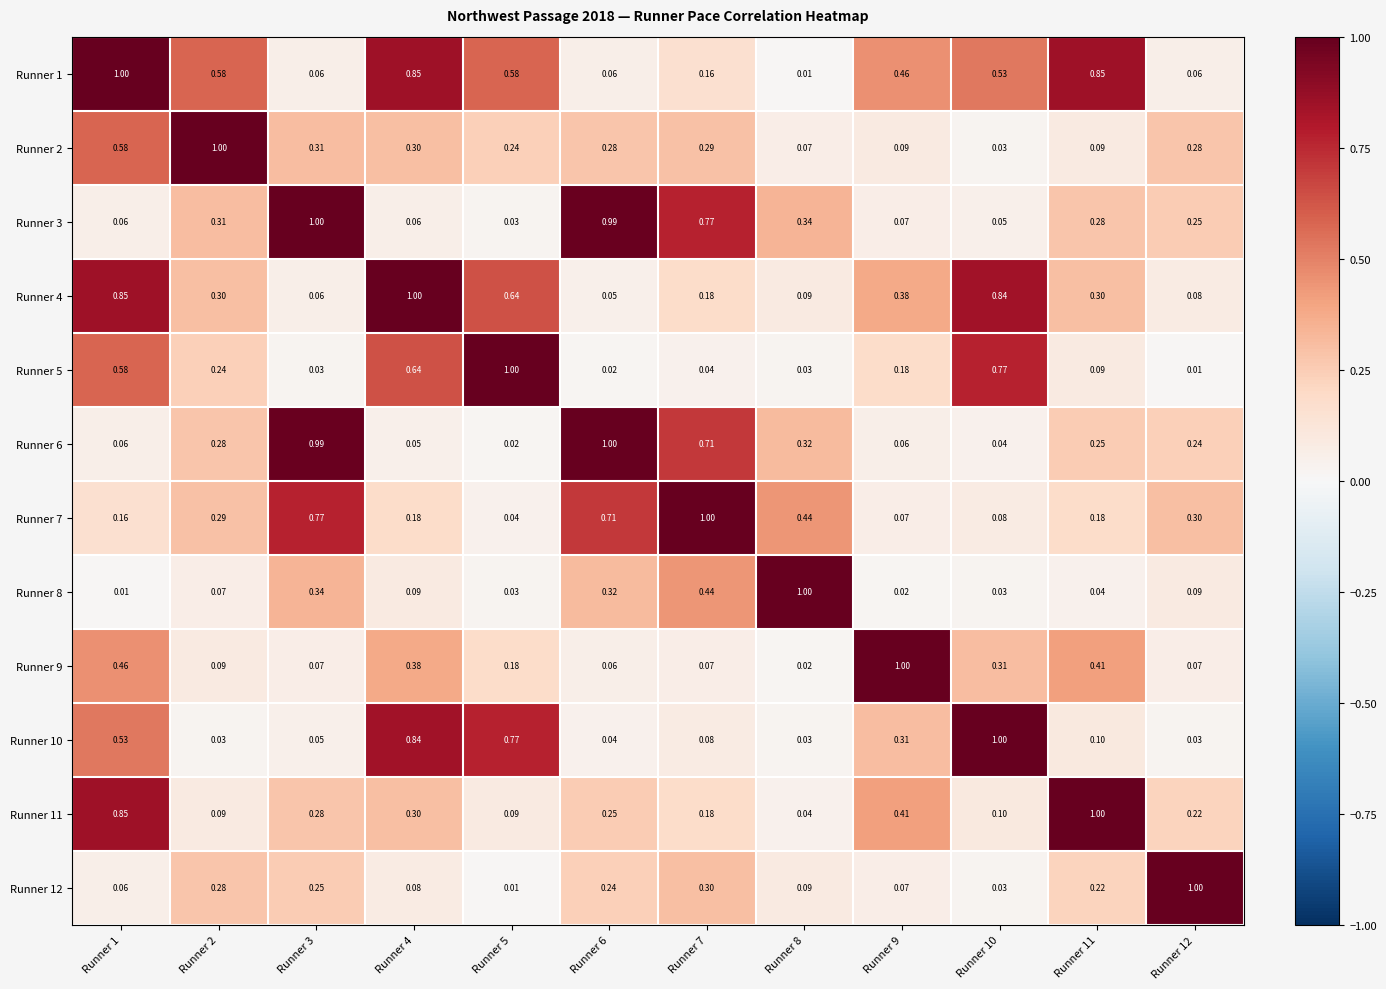

What is the spread (max minus min) of values at Runner 12?

1.0